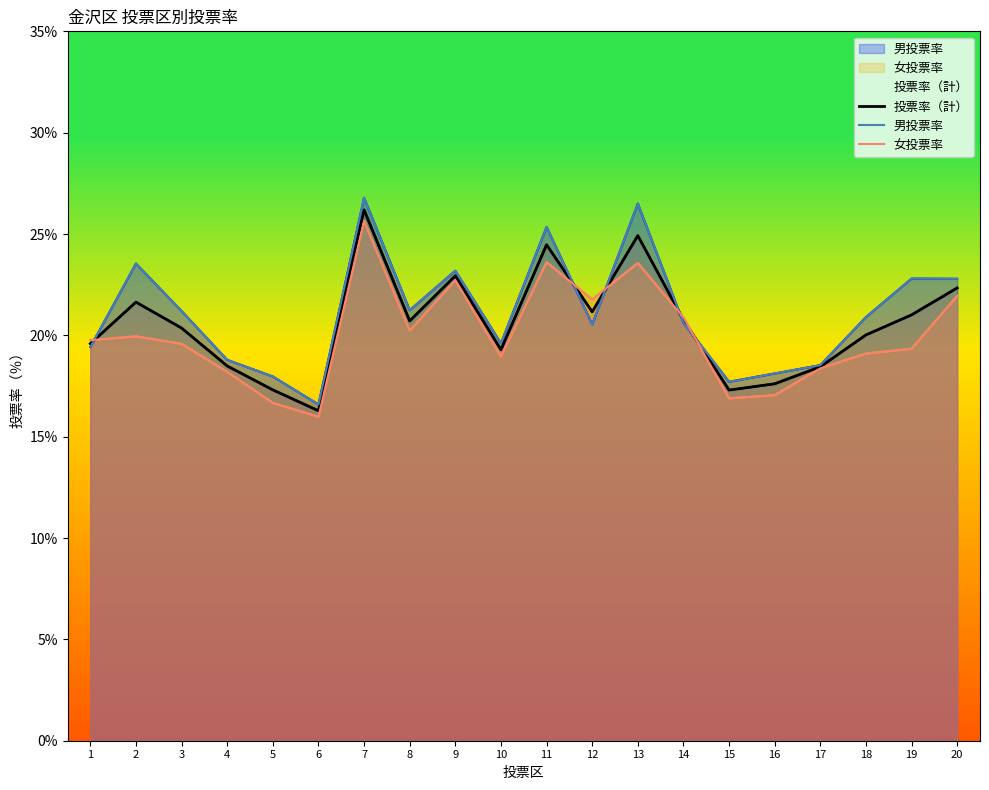

Does the chart display data point markers on the line(s)?

No